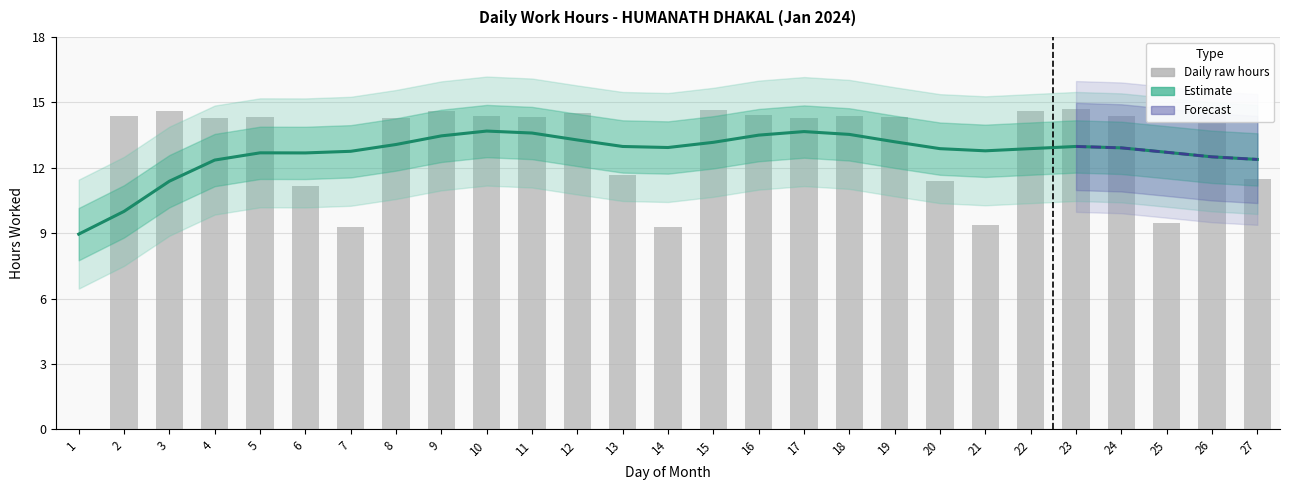

Does the chart contain any negative values?

No